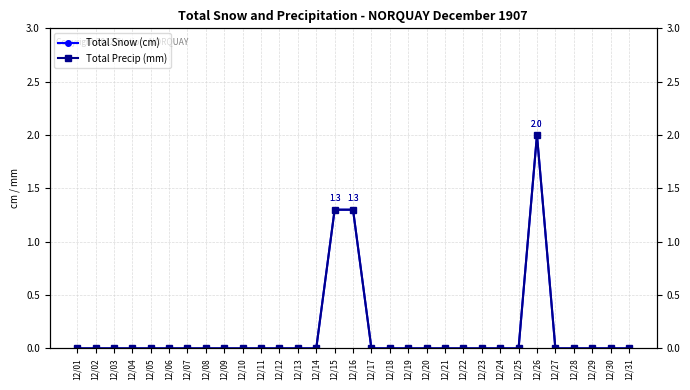

What is the difference between the maximum and minimum values in the Total Precip (mm) series?

2.0